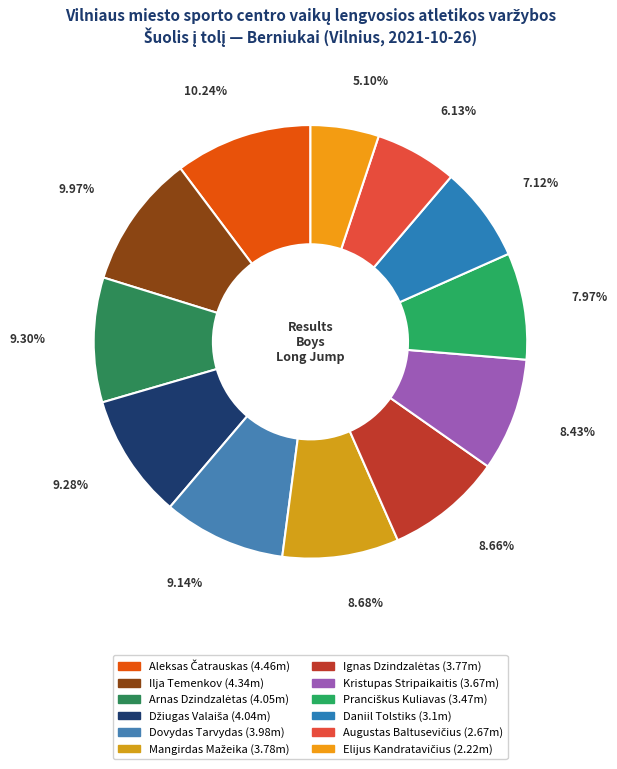

Between Daniil Tolstiks and Kristupas Stripaikaitis, which is larger?

Kristupas Stripaikaitis